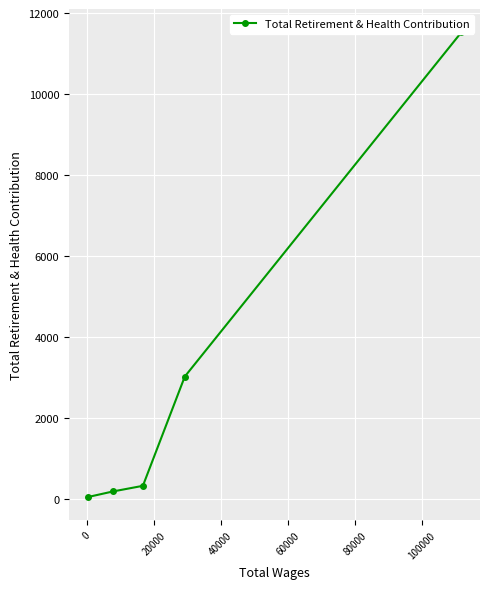

How many data points are less than 336?

2